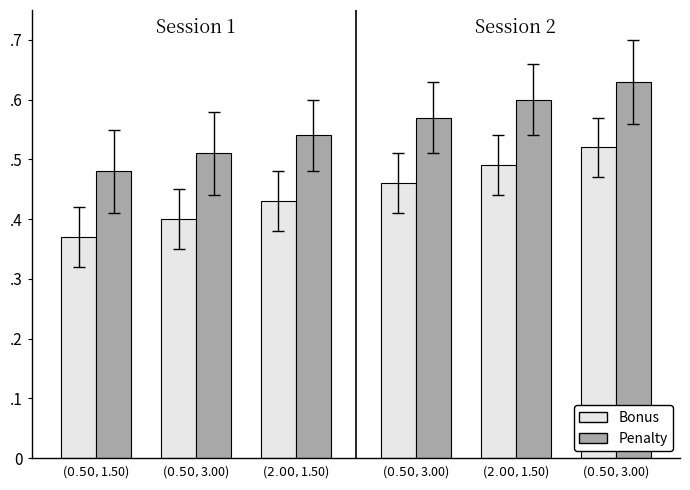

Reading left to right, list all the values displayed in this chart.

Monto bruto: ($0.50, $1.50)=0.4	($0.50, $3.00)=0.4	($2.00, $1.50)=0.4	($0.50, $3.00)=0.5	($2.00, $1.50)=0.5	($0.50, $3.00)=0.5
Monto neto: ($0.50, $1.50)=0.5	($0.50, $3.00)=0.5	($2.00, $1.50)=0.5	($0.50, $3.00)=0.6	($2.00, $1.50)=0.6	($0.50, $3.00)=0.6